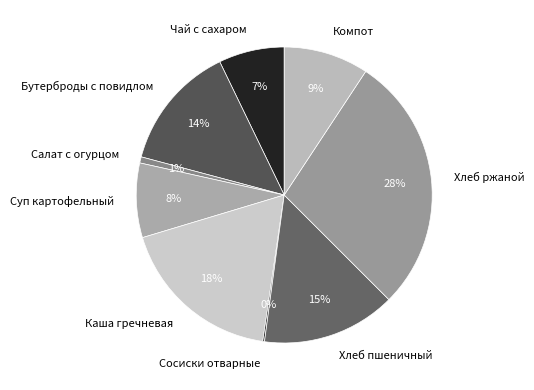

Which has a higher value, Салат с огурцом or Каша гречневая?

Каша гречневая